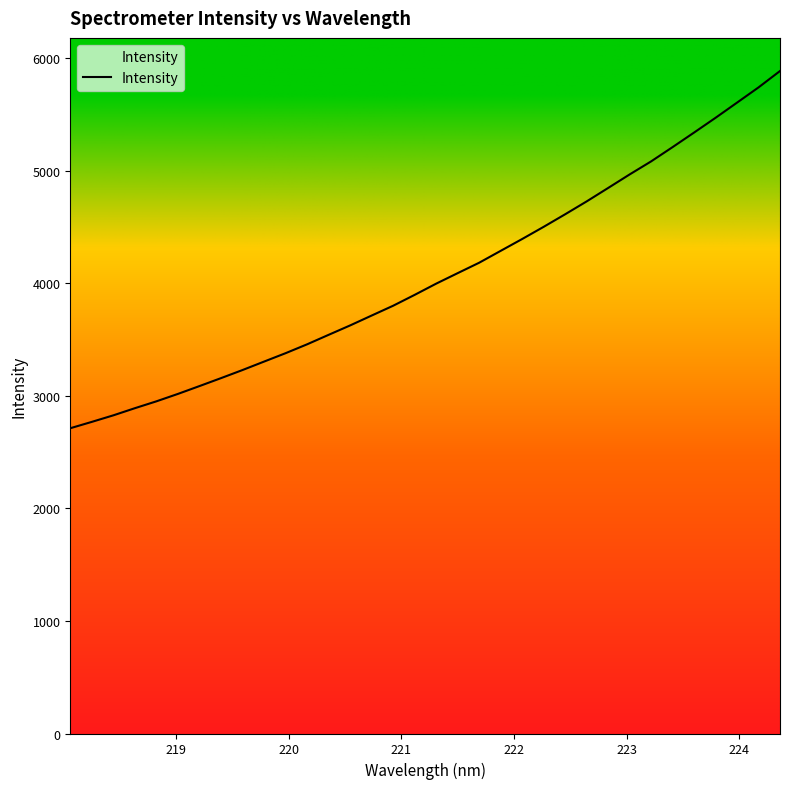

What is the maximum value shown in the chart?

5883.9